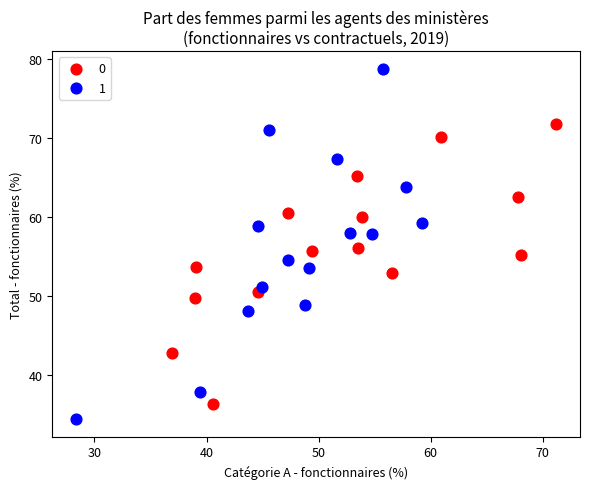

Which series has the widest spread of Y values?

1